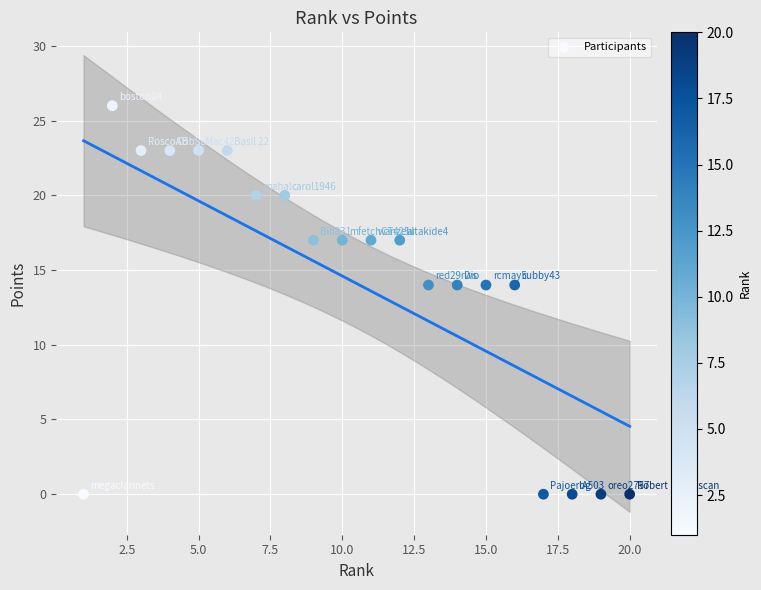

What is the range of Y values (max minus min)?

26